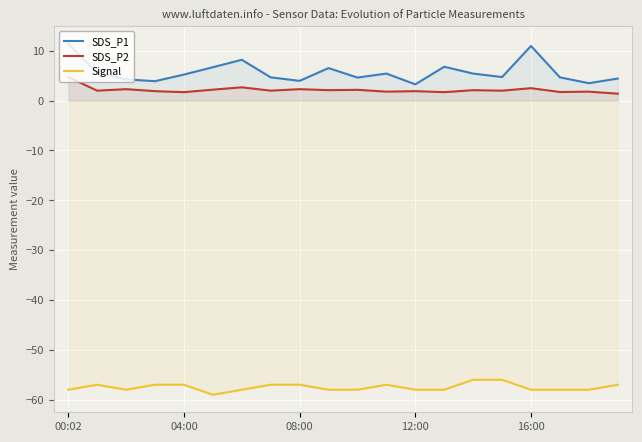

At 17, list the series in order from largest to smallest.

SDS_P1, SDS_P2, Signal